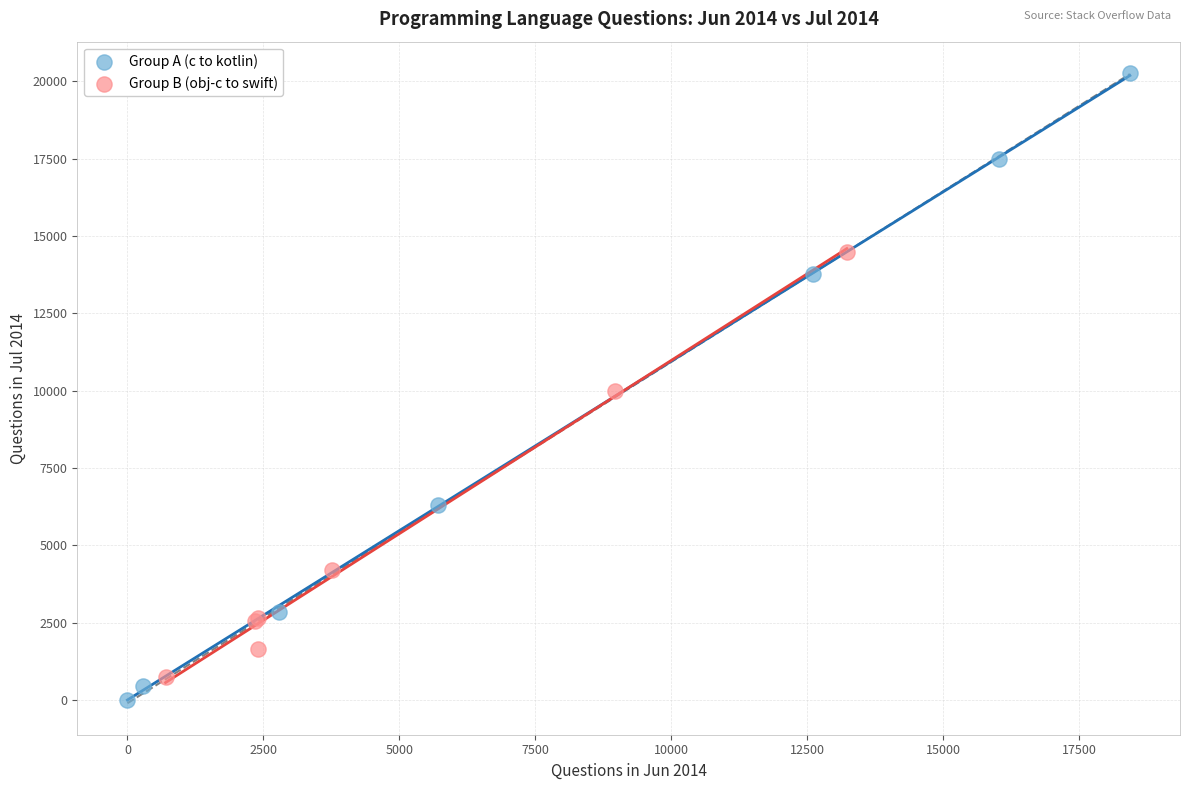

Which series reaches the maximum Y coordinate?

Group A (c to kotlin)